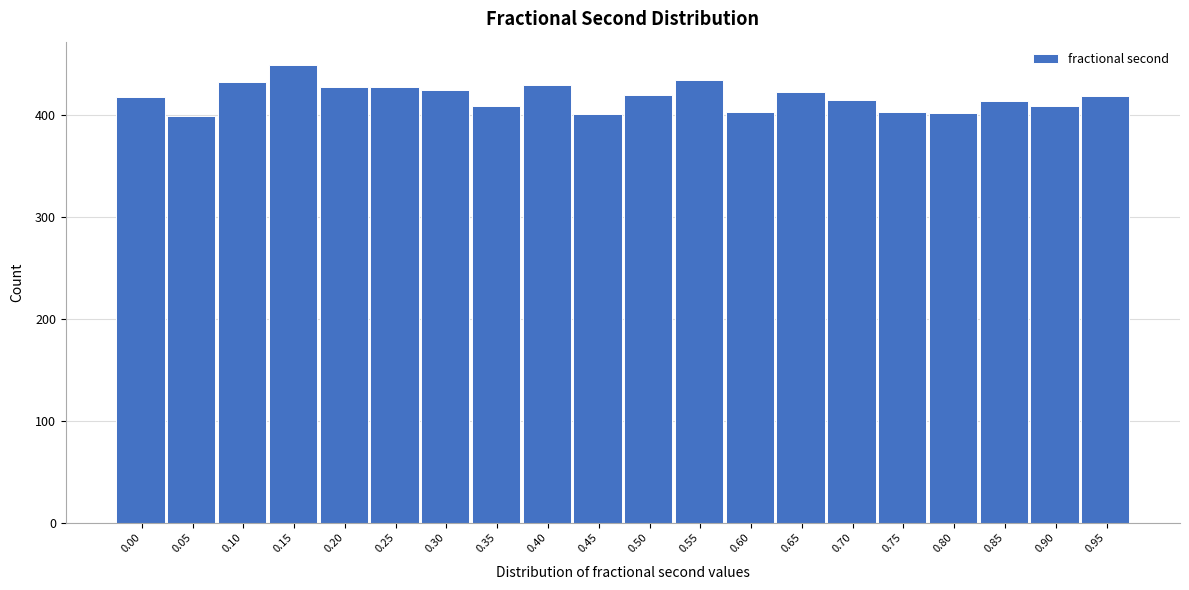

What is the value of the 15th bar from the left?

414